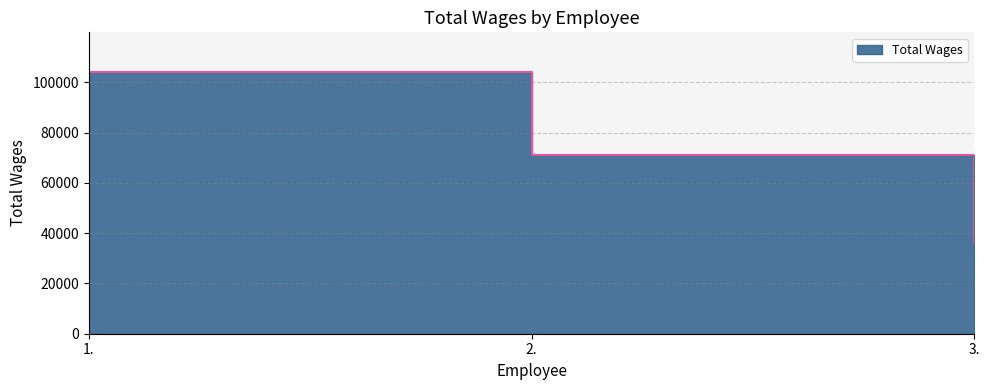

What is the label of the 1st point from the right?

3.